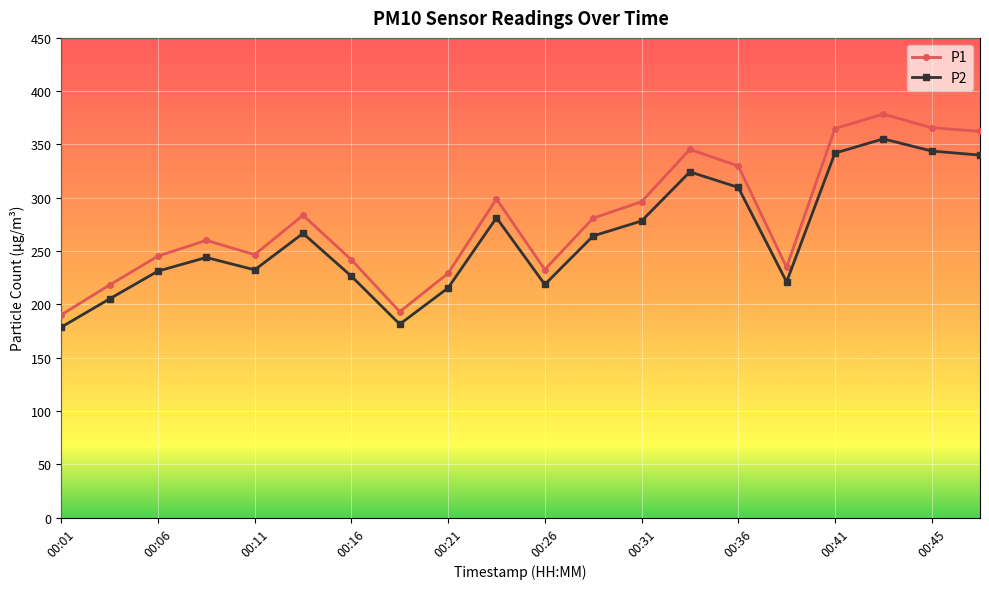

True or false: P1 has more than 1 points higher than both neighbors.

True